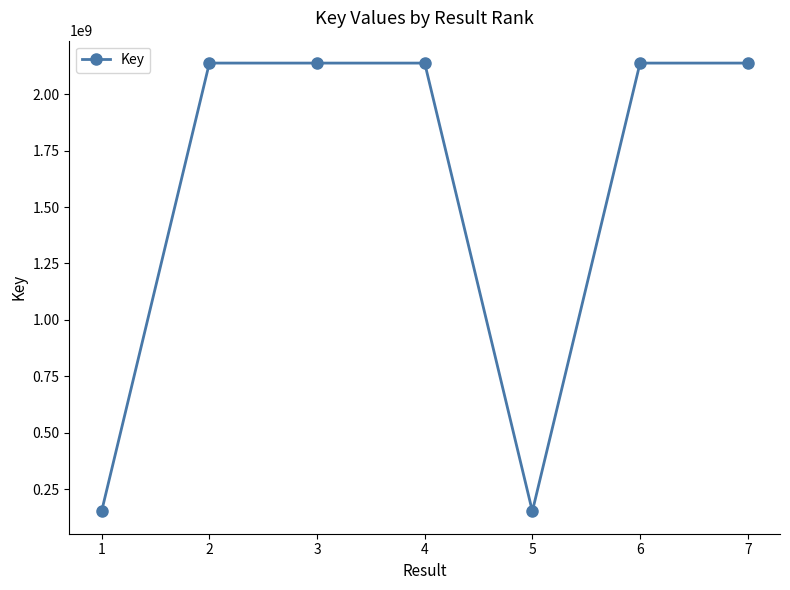

Between 5 and 4, which is larger?

4